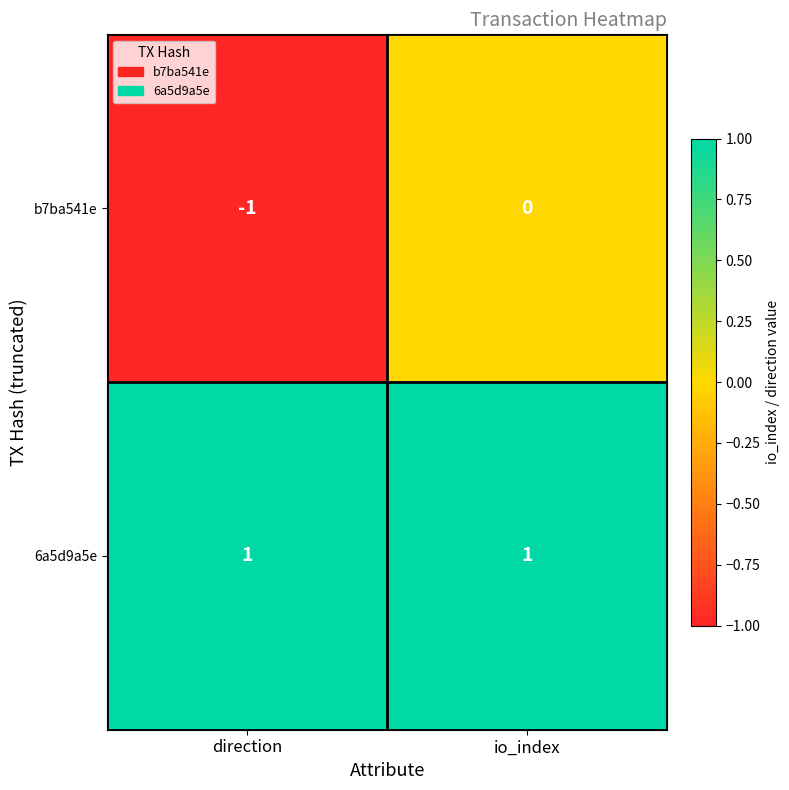

Reading left to right, list all the values displayed in this chart.

b7ba541e: direction=-1	io_index=0
6a5d9a5e: direction=1	io_index=1